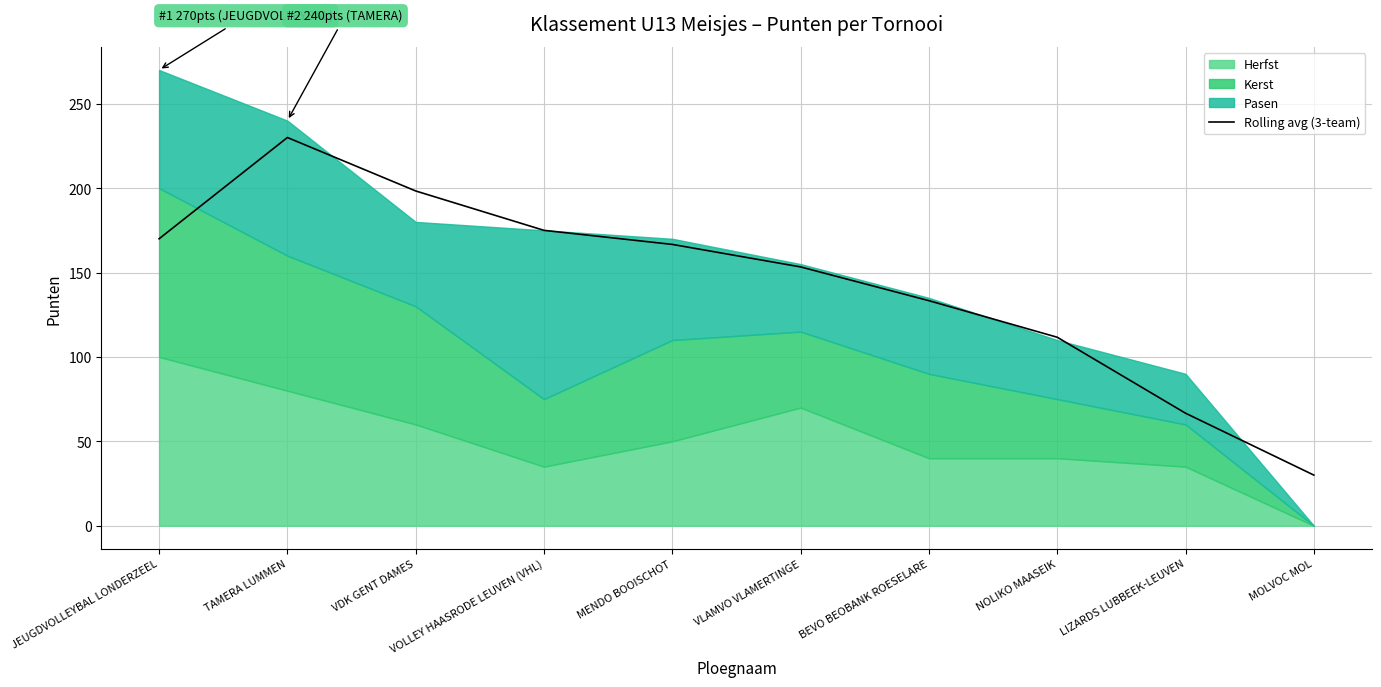

What is the highest value of the Rolling avg (3-team) series?

230.0